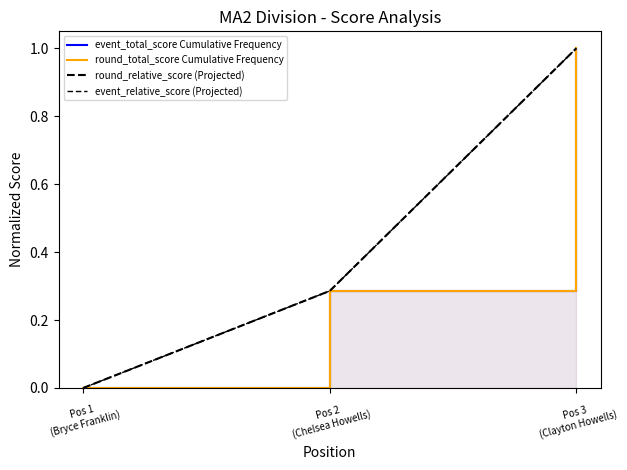

At which category is the sum across all series the highest?

Pos 3
(Clayton Howells)